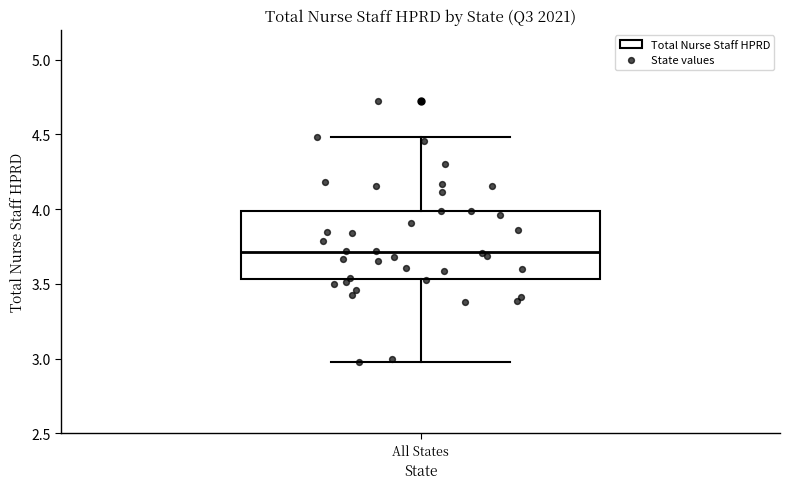

Transcribe this box plot: give where the median line is, the range the box spans, and where the two whiskers end, as read against the y-axis. The values are not printed on the chart, so give them approximately, as read against the axis.

median 3.70, box 3.55 to 4.00, whiskers 3.00 to 4.50